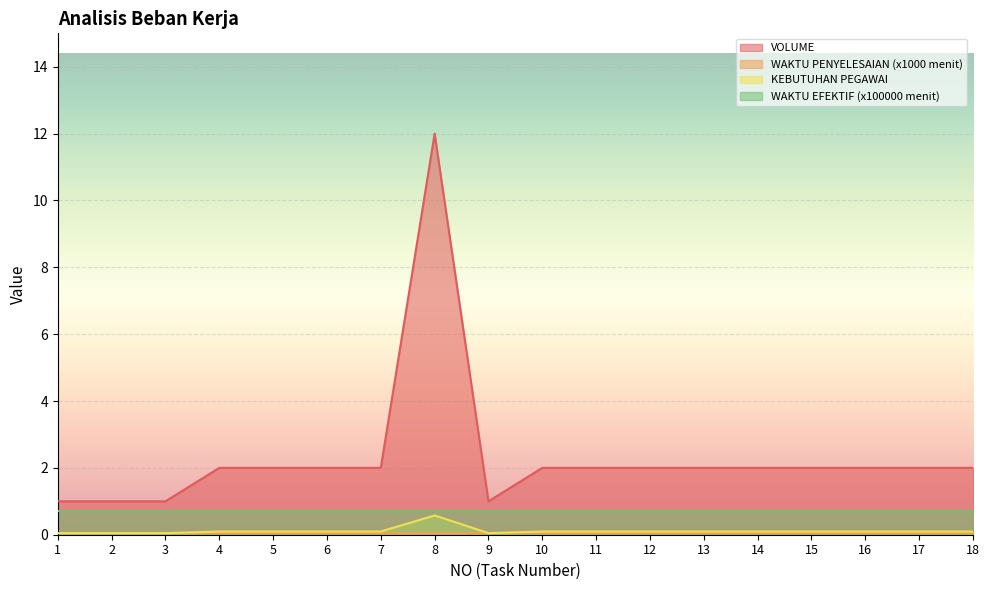

Read the VOLUME value at 4.

2.0